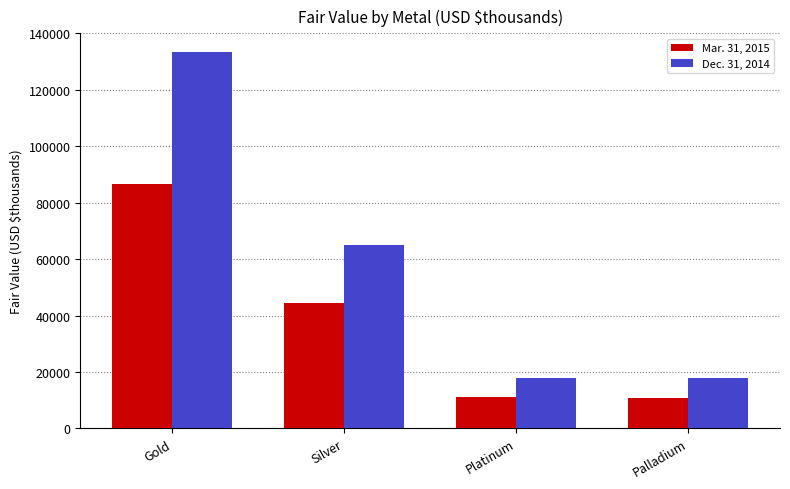

What is the value of the Mar. 31, 2015 bar at the 3rd from the left?

10998